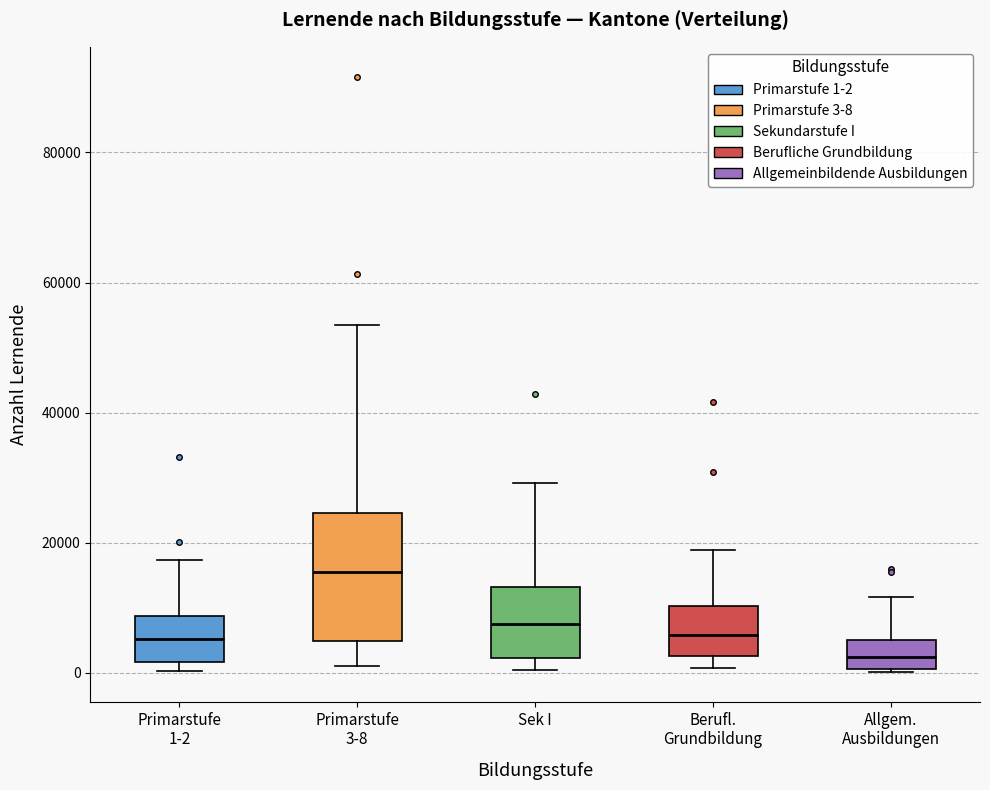

Reading left to right, transcribe this box plot: for each box, give where its median line is, the range the box spans, and where its two whiskers end, as read against the y-axis. The values are not printed on the chart, so give them approximately, as read against the axis.

Primarstufe 1-2: median 6000, box 2000 to 8000, whiskers 0 to 18000
Primarstufe 3-8: median 16000, box 4000 to 24000, whiskers 0 to 54000
Sek I: median 8000, box 2000 to 14000, whiskers 0 to 30000
Berufl. Grundbildung: median 6000, box 2000 to 10000, whiskers 0 to 18000
Allgem. Ausbildungen: median 2000, box 0 to 4000, whiskers 0 to 12000